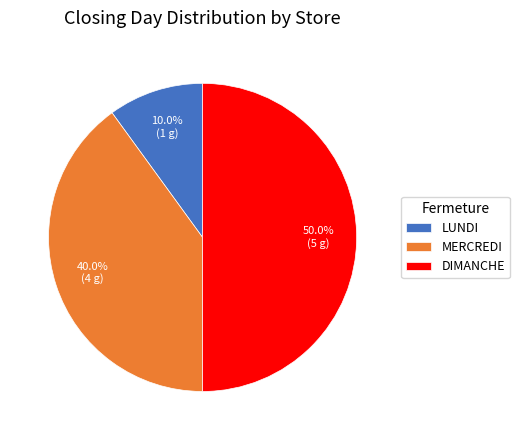

Which slice is the smallest?

LUNDI